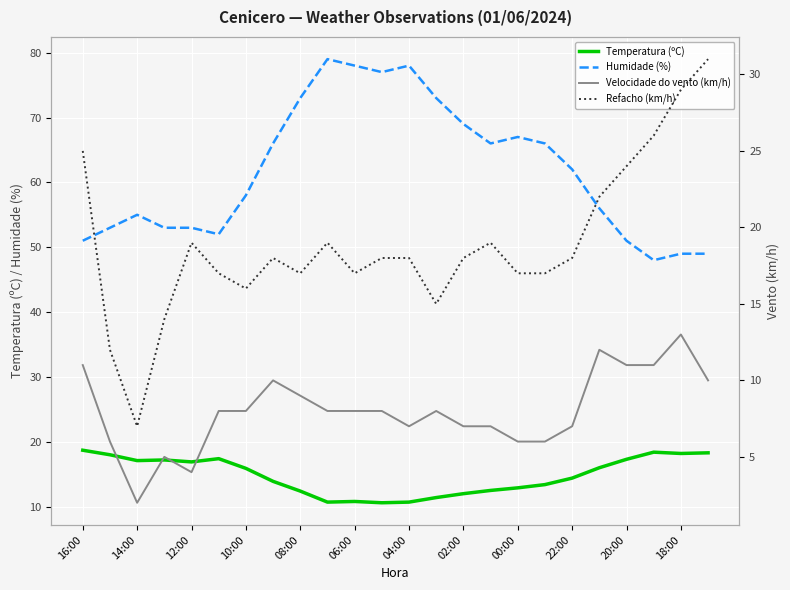

Reading right to left, extract all data points from this chart.

Temperatura (ºC): 18.3	18.2	18.4	17.3	16.0	14.4	13.4	12.9	12.5	12.0	11.4	10.7	10.6	10.8	10.7	12.4	13.9	15.9	17.4	16.9	17.2	17.1	18.0	18.7
Humidade (%): 49.0	49.0	48.0	51.0	56.0	62.0	66.0	67.0	66.0	69.0	73.0	78.0	77.0	78.0	79.0	73.0	66.0	58.0	52.0	53.0	53.0	55.0	53.0	51.0
Velocidade do vento (km/h): 10.0	13.0	11.0	11.0	12.0	7.0	6.0	6.0	7.0	7.0	8.0	7.0	8.0	8.0	8.0	9.0	10.0	8.0	8.0	4.0	5.0	2.0	6.0	11.0
Refacho (km/h): 31.0	29.0	26.0	24.0	22.0	18.0	17.0	17.0	19.0	18.0	15.0	18.0	18.0	17.0	19.0	17.0	18.0	16.0	17.0	19.0	14.0	7.0	12.0	25.0